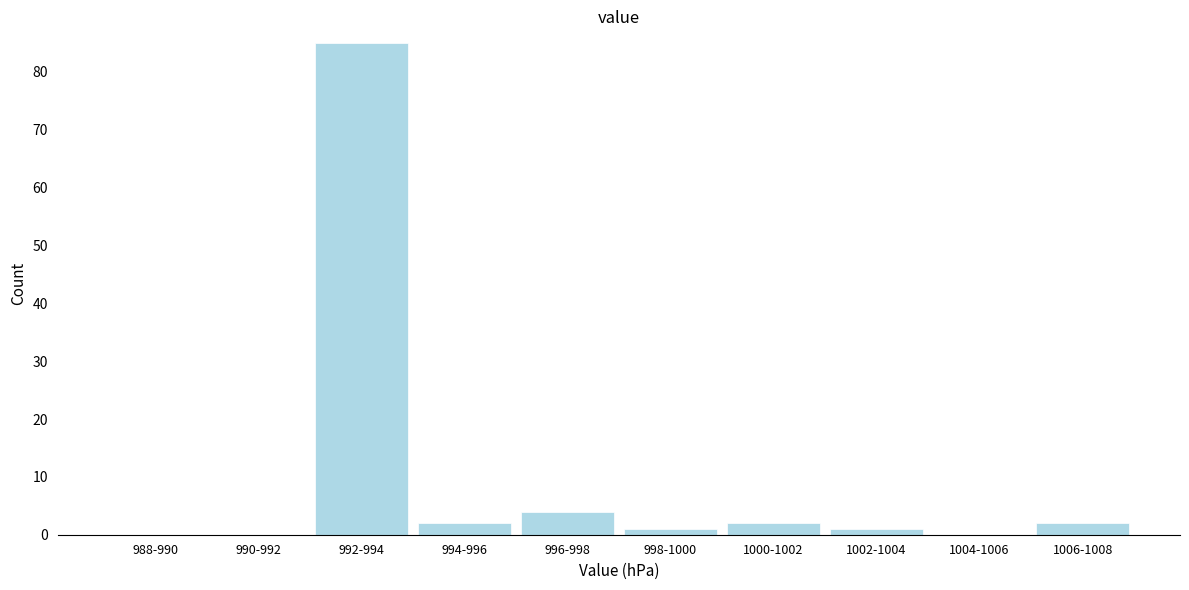

Reading left to right, extract all data points from this chart.

988-990=0	990-992=0	992-994=85	994-996=2	996-998=4	998-1000=1	1000-1002=2	1002-1004=1	1004-1006=0	1006-1008=2